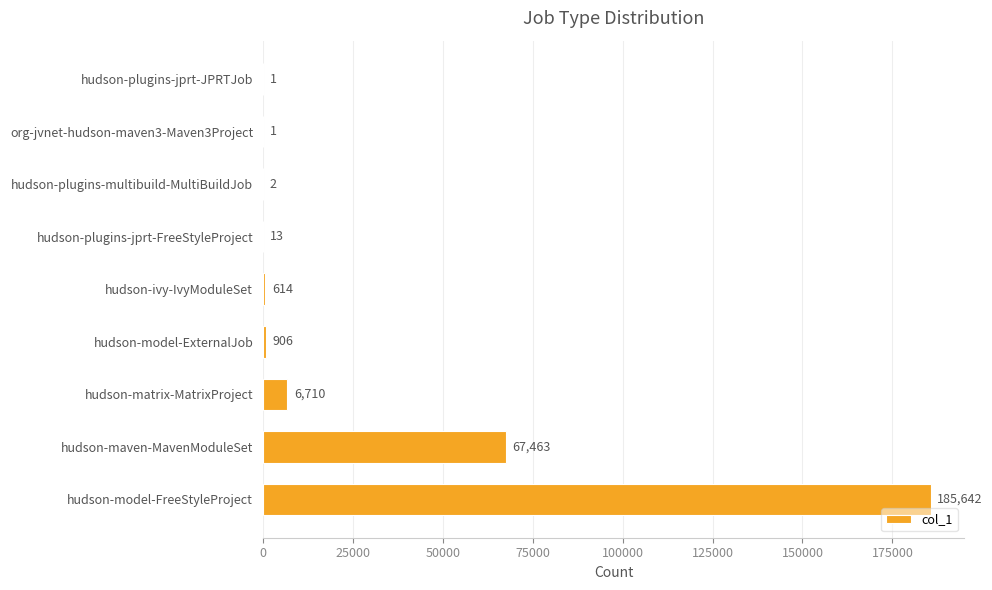

What is the change in value from org-jvnet-hudson-maven3-Maven3Project to hudson-plugins-multibuild-MultiBuildJob?

+1